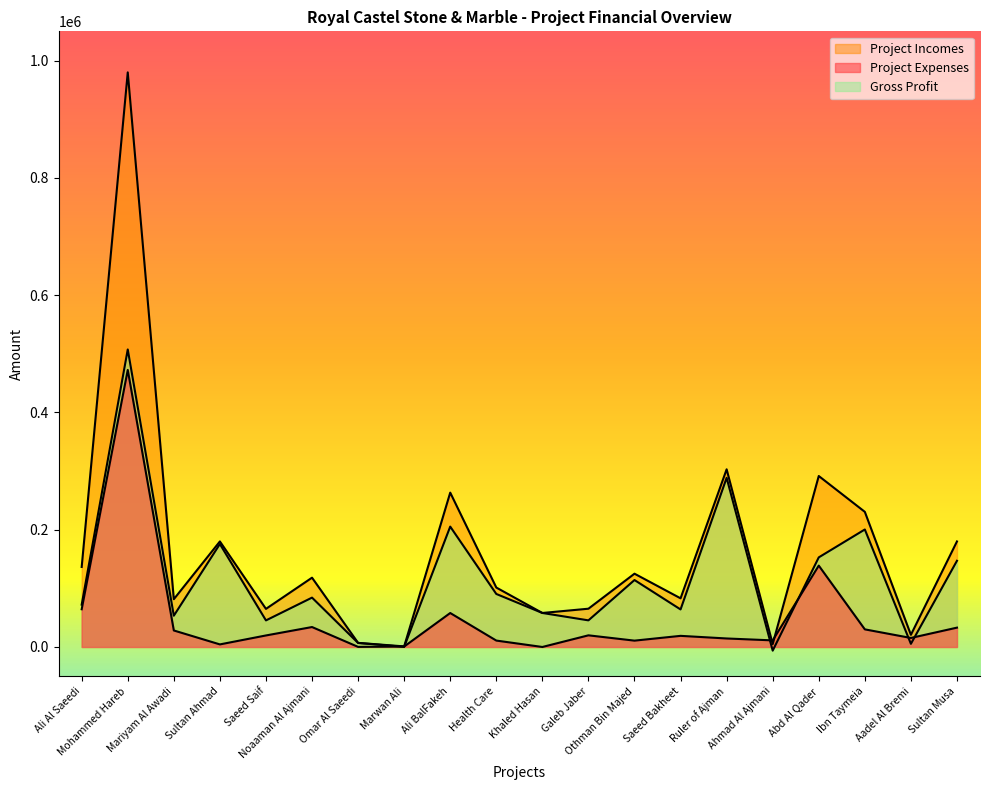

Read the Project Incomes value at Aadel Al Bremi.

20750